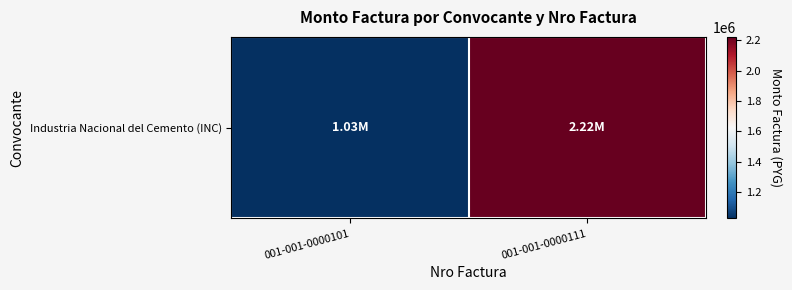

List the labels in order of value, largest first.

001-001-0000111, 001-001-0000101